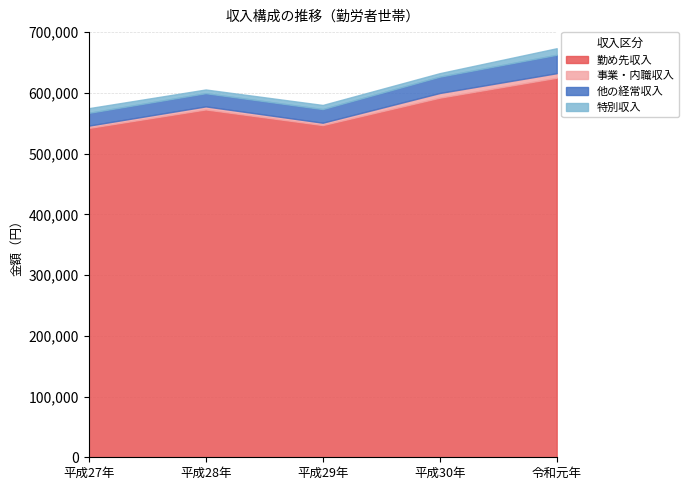

The value of 勤め先収入 at 平成29年 is 546946. True or false?

True